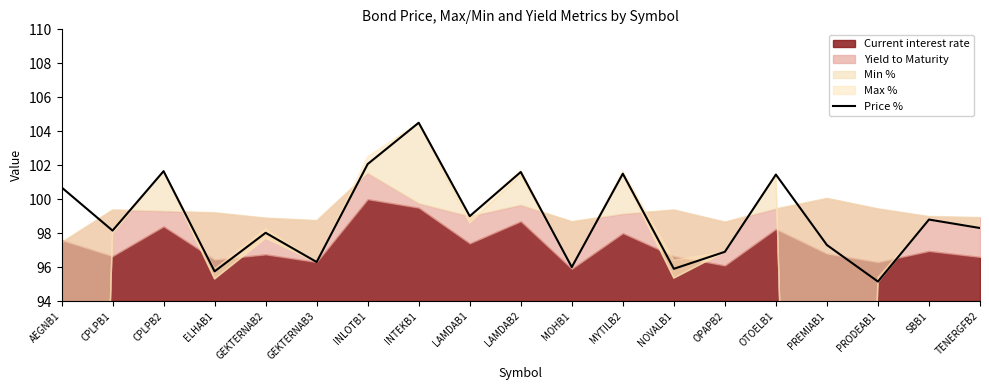

Which has a higher value, LAMDAB1 or GEKTERNAB2?

LAMDAB1